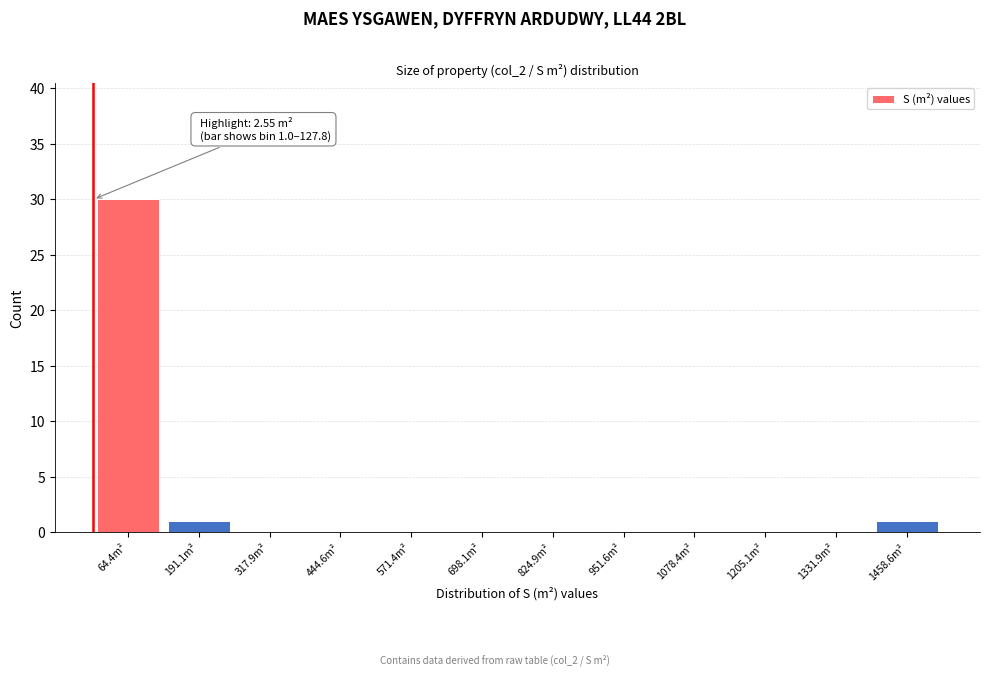

Over which range of the x-axis is the bar tallest?

0 to 120